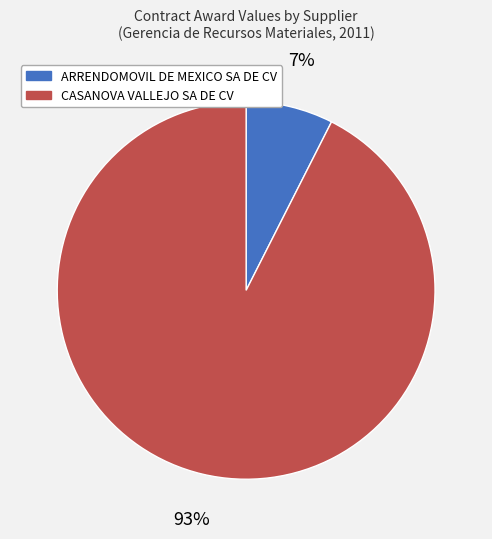

To the nearest percent, what is the average slice percentage?

50%